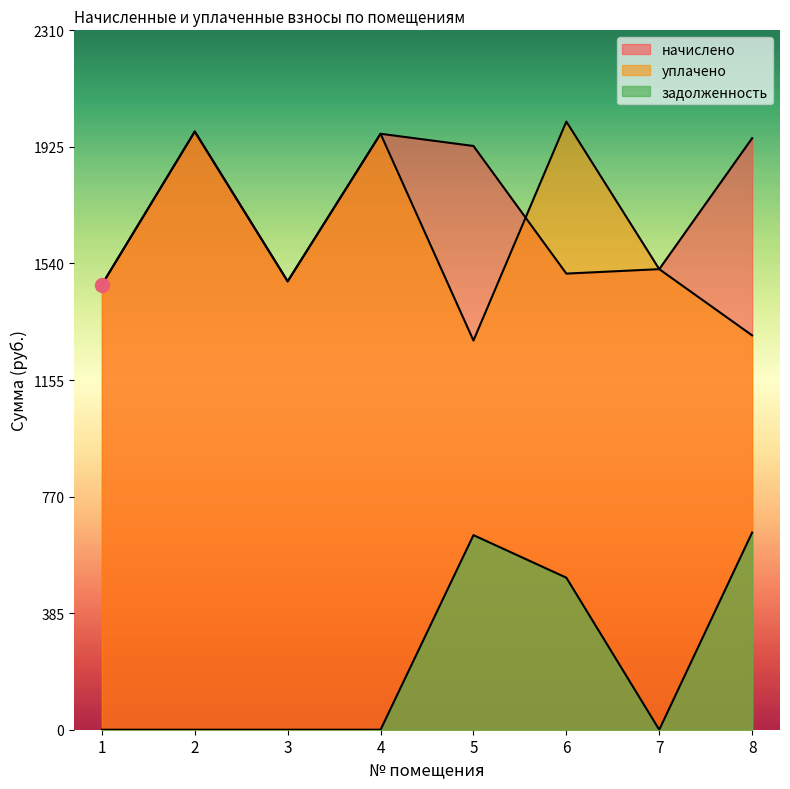

The value of задолженность at 1 is -340.3. True or false?

False